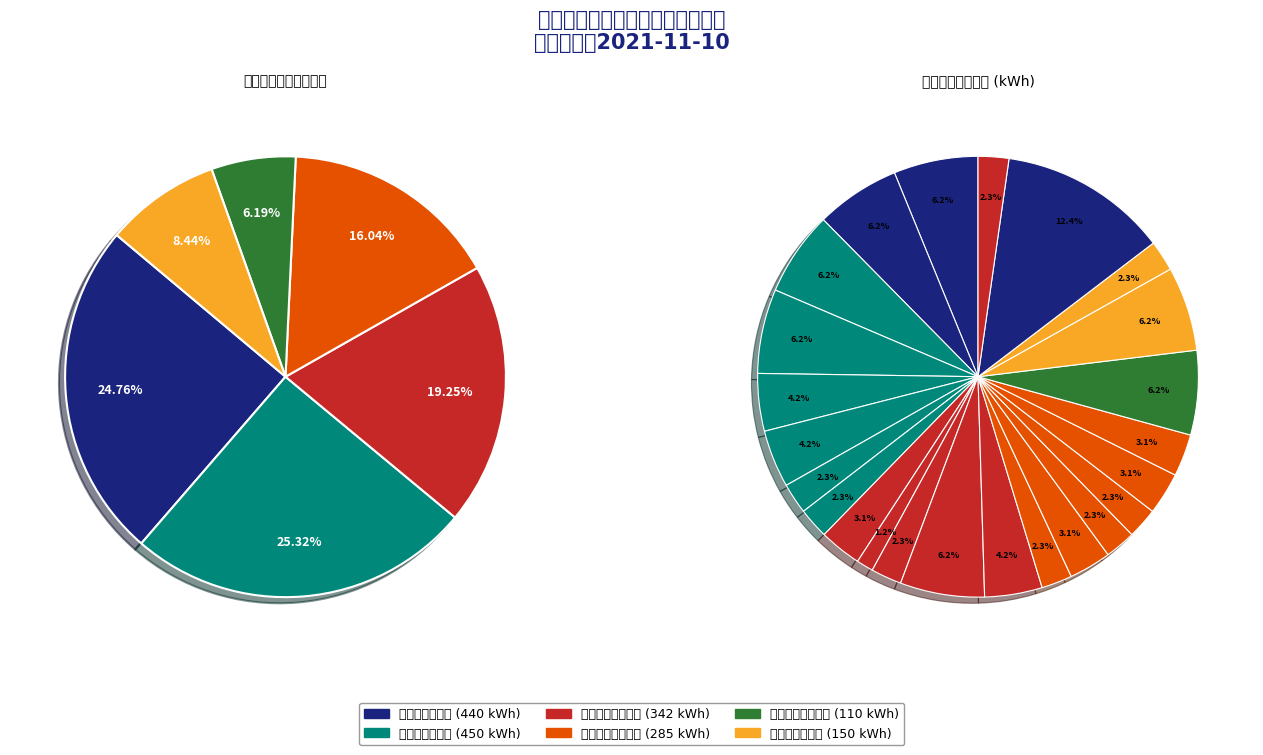

The FQ-16113 slice represents 15% of the pie. True or false?

False